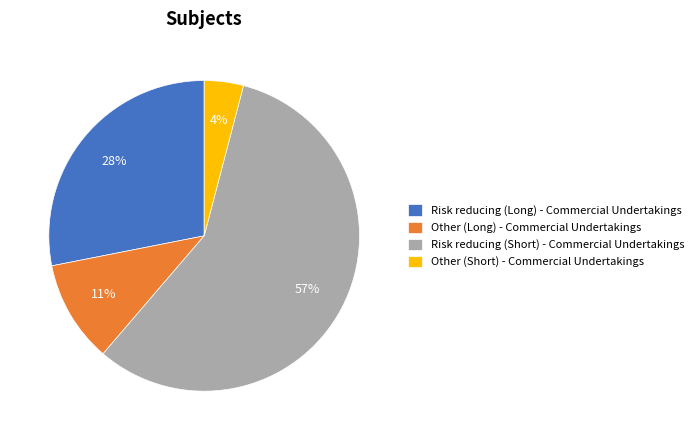

To the nearest percent, what percentage of the pie is Risk reducing (Short) - Commercial Undertakings?

57%